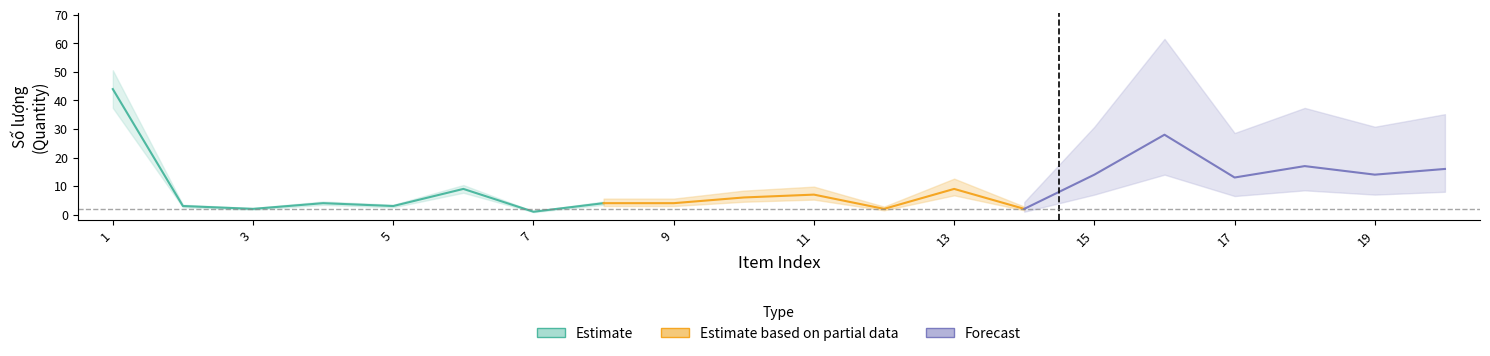

What is the sum of all ID (col_1) values?

210